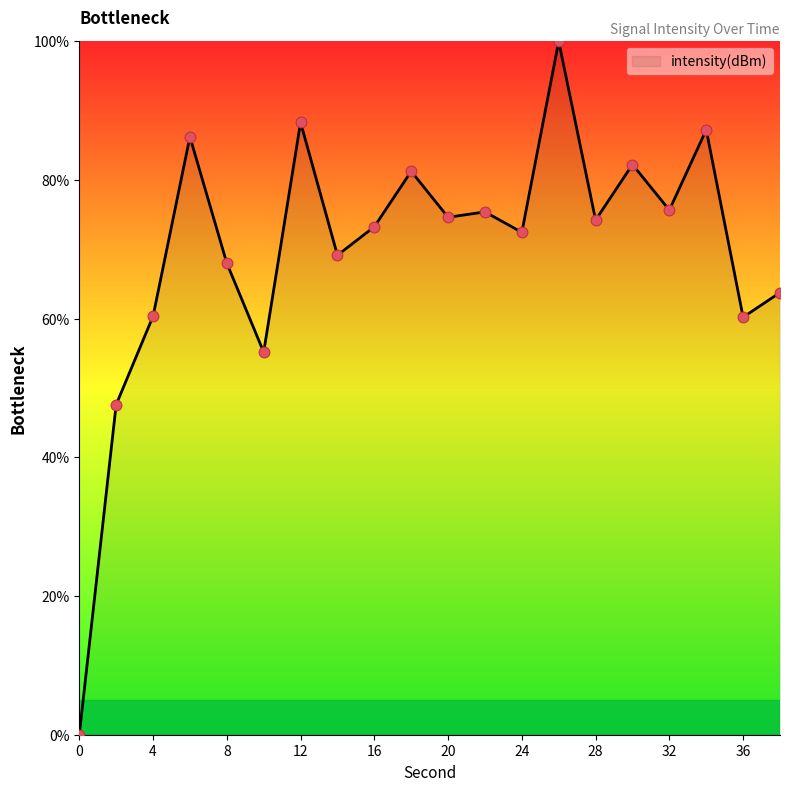

What is the difference between the maximum and minimum values?

100.0